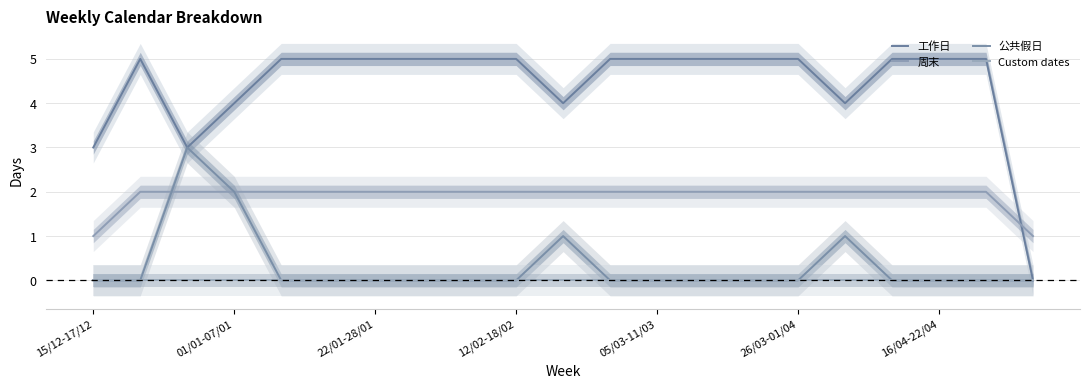

Does the chart display data point markers on the line(s)?

No